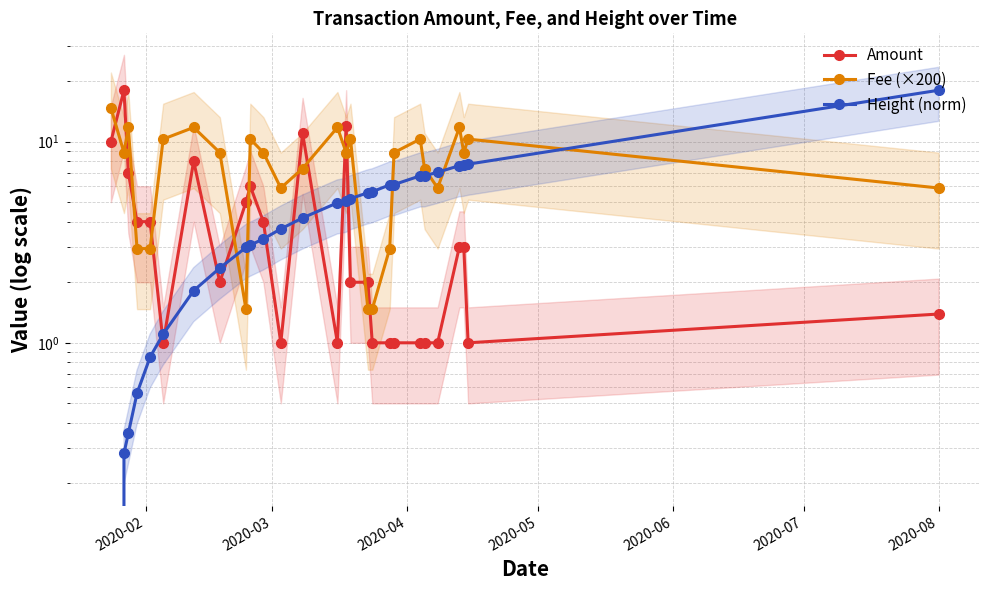

How many lines are shown in the chart?

3